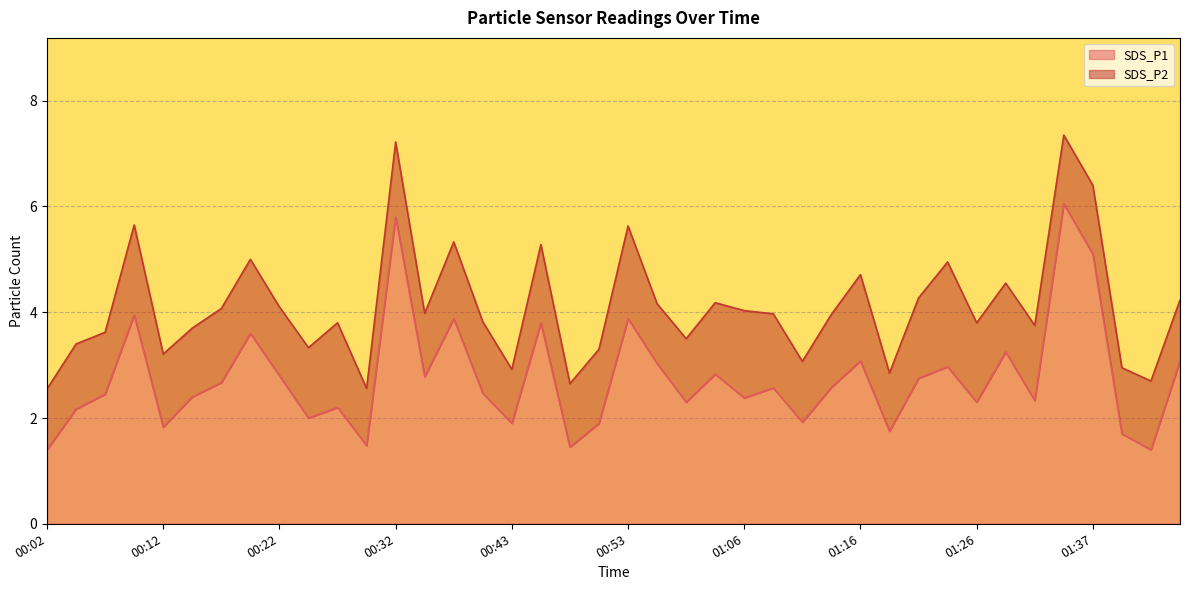

What is the sum of the values at 00:53 and 00:17?

6.5